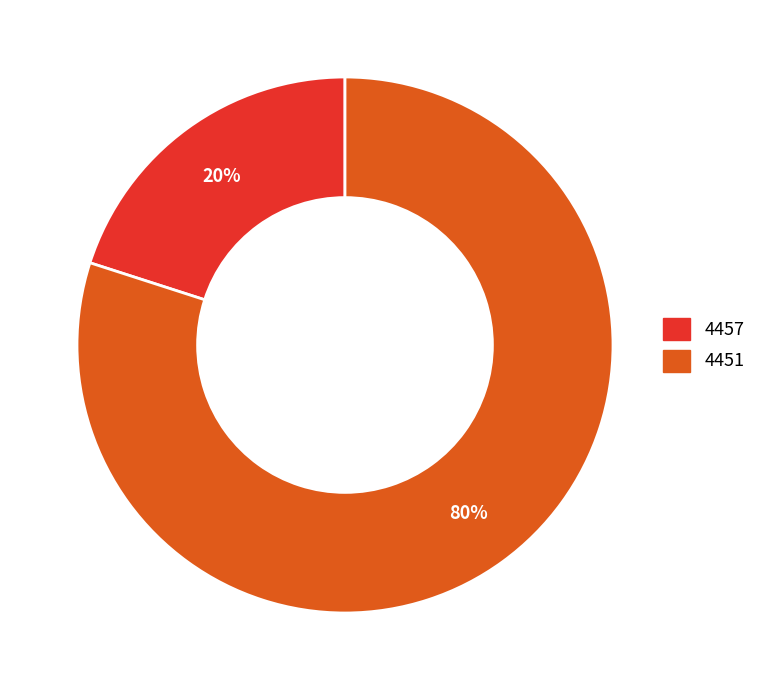

To the nearest percent, what is the difference between the 4451 and 4457 slice percentages?

60%